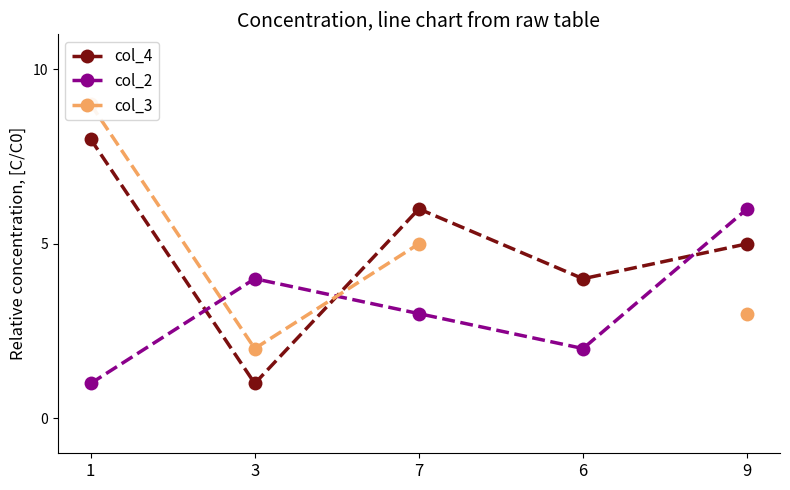

Which has a higher value, 7 or 9?

7